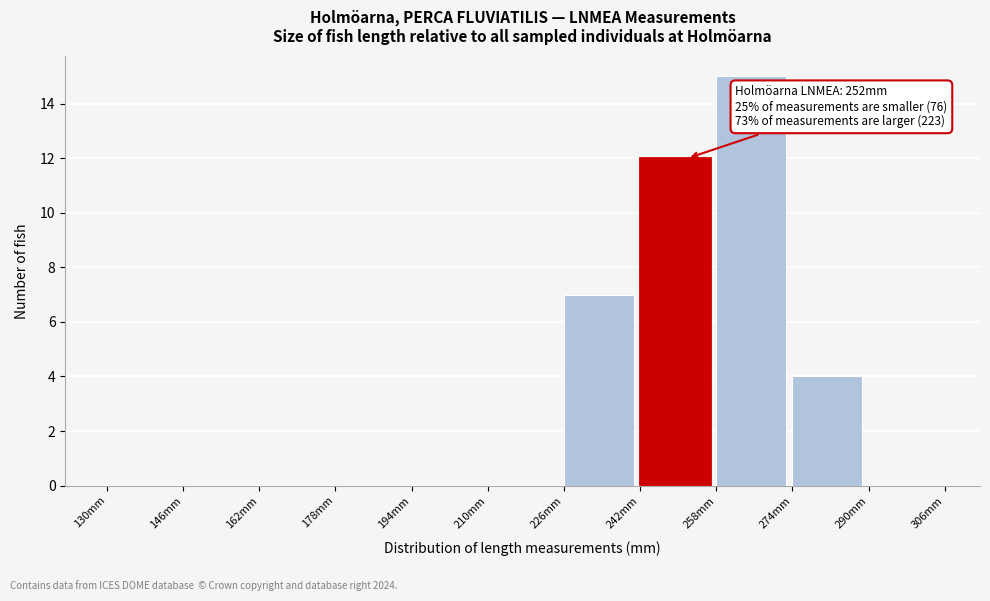

Which range on the x-axis has the tallest bar?

258 to 274